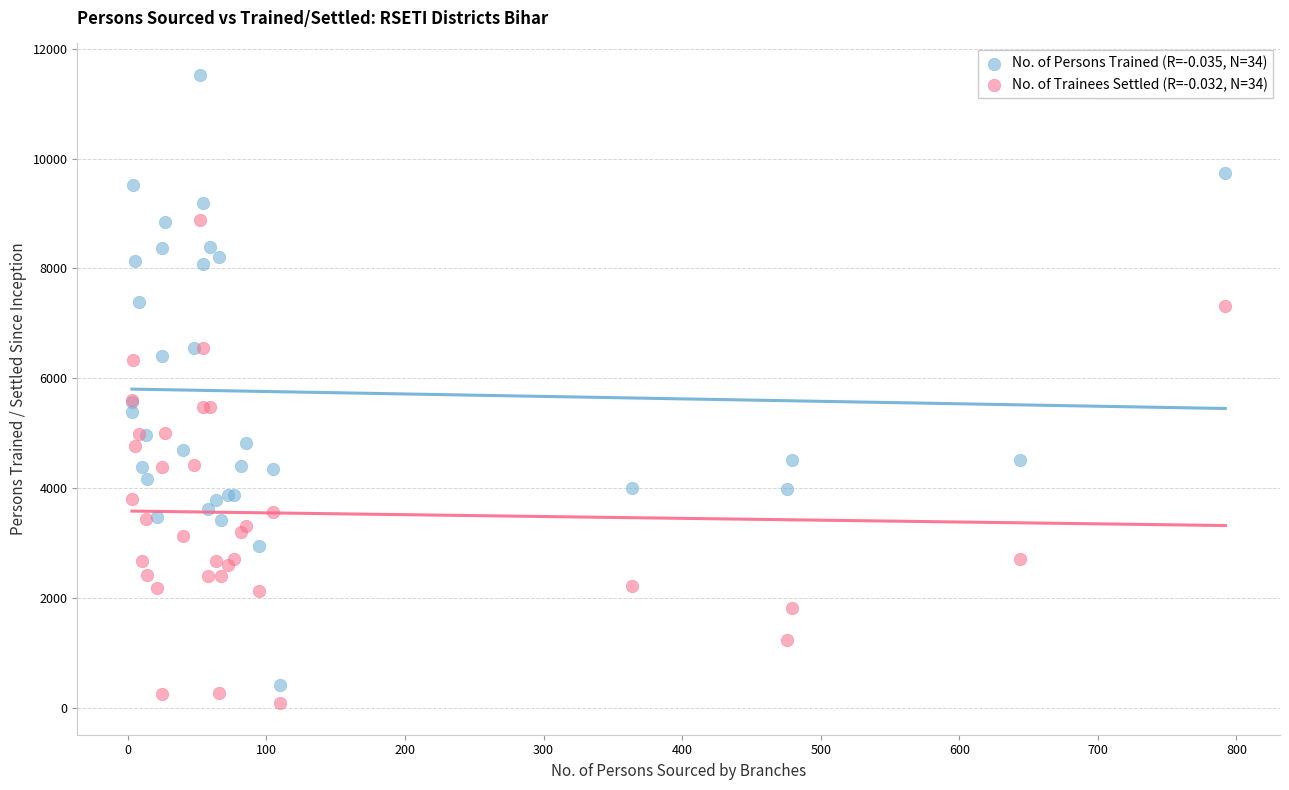

Which series has the widest spread of Y values?

No. of Persons Trained (R=-0.035, N=34)